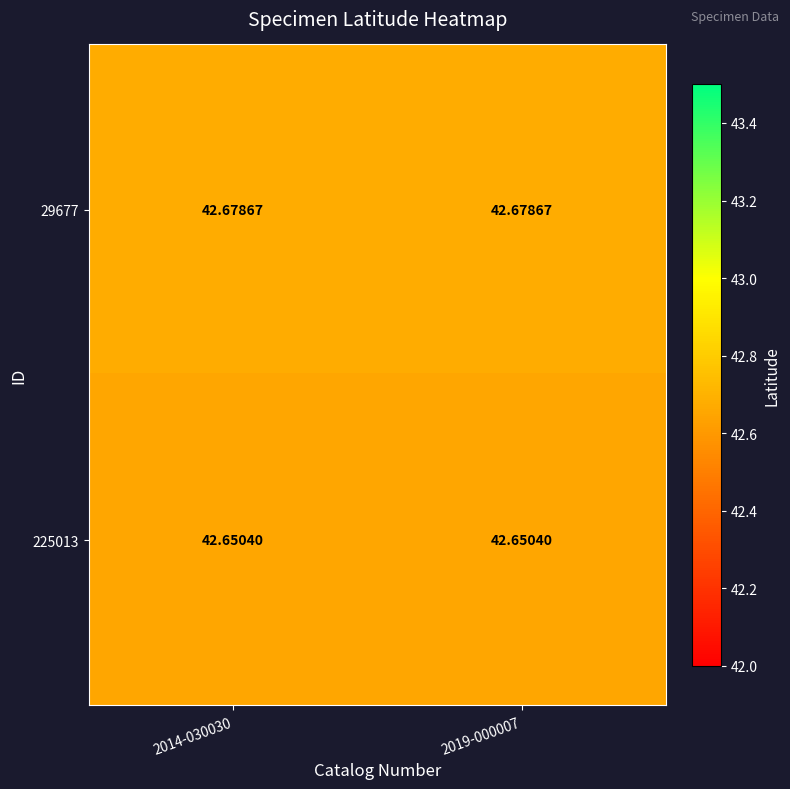

Is the value of 225013 at 2014-030030 greater than the value of 29677 at 2014-030030?

No